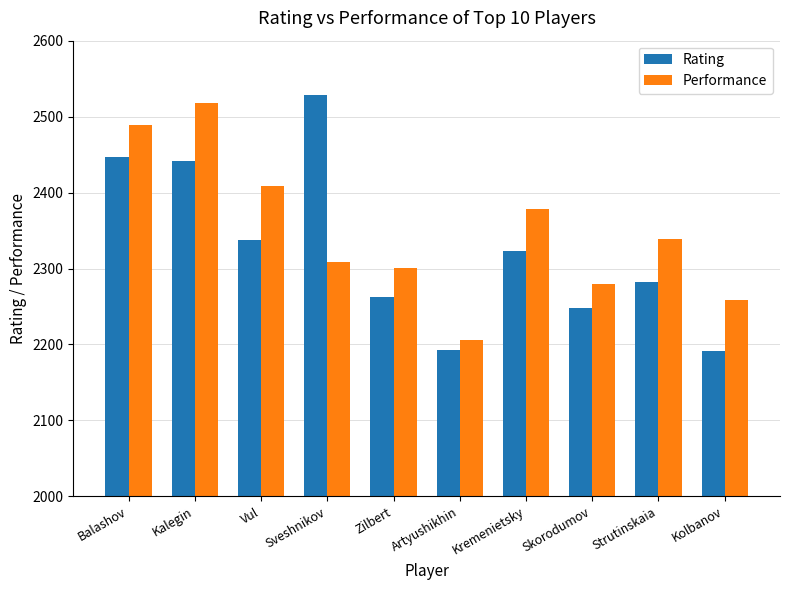

What is the total value across all series at Kolbanov?

4449